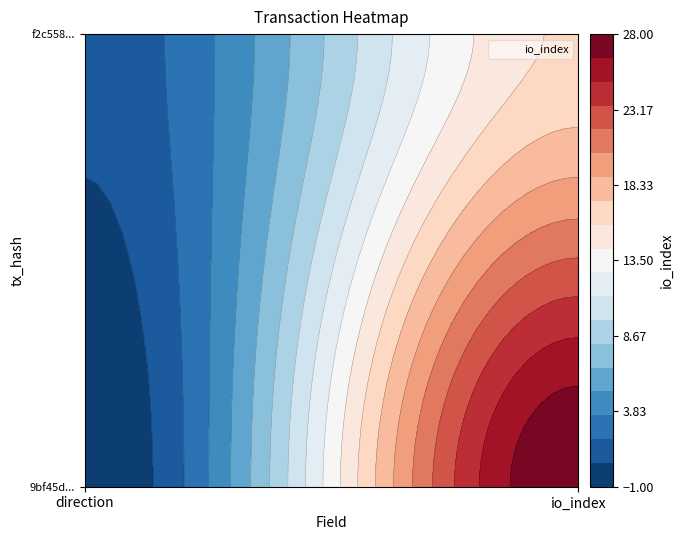

What is the total value across all series at 1?

44